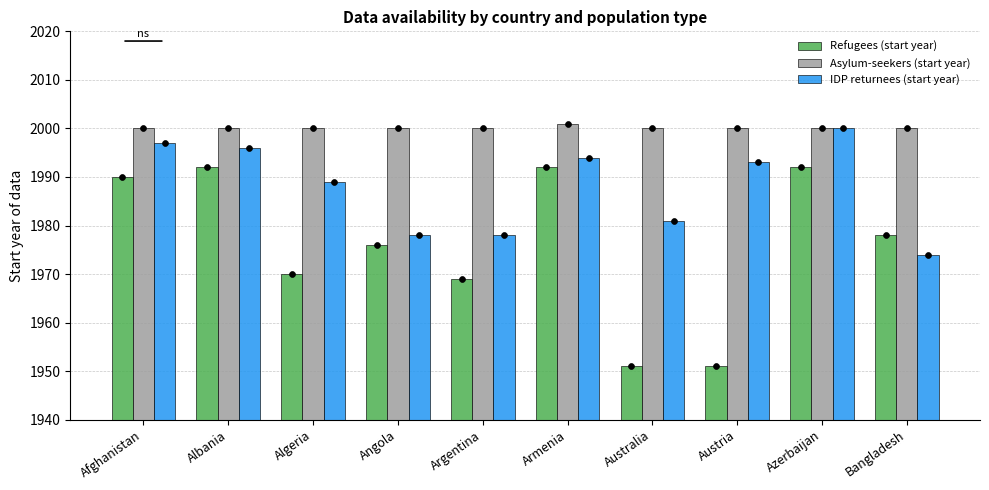

Which series has the largest Y range (max minus min)?

Refugees (start year)